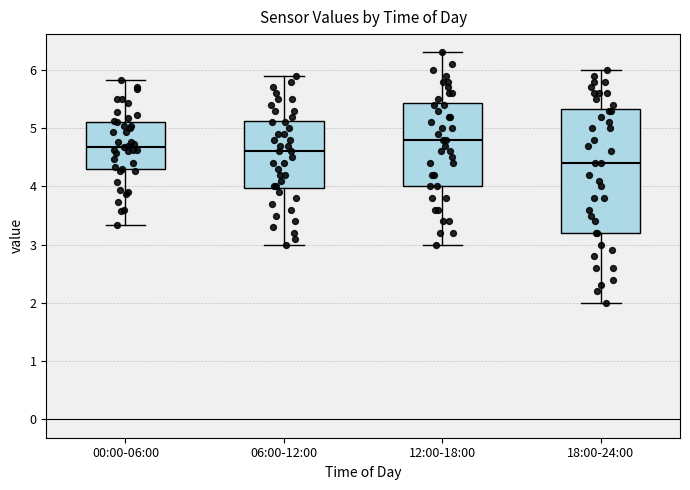

Reading left to right, read every box against the y-axis: the position of its median line, the range the box covers, and the ends of its whiskers. The values are not printed on the chart, so give them approximately, as read against the axis.

00:00-06:00: median 4.7, box 4.3 to 5.1, whiskers 3.3 to 5.8
06:00-12:00: median 4.6, box 4.0 to 5.1, whiskers 3.0 to 5.9
12:00-18:00: median 4.8, box 4.0 to 5.4, whiskers 3.0 to 6.3
18:00-24:00: median 4.4, box 3.2 to 5.3, whiskers 2.0 to 6.0